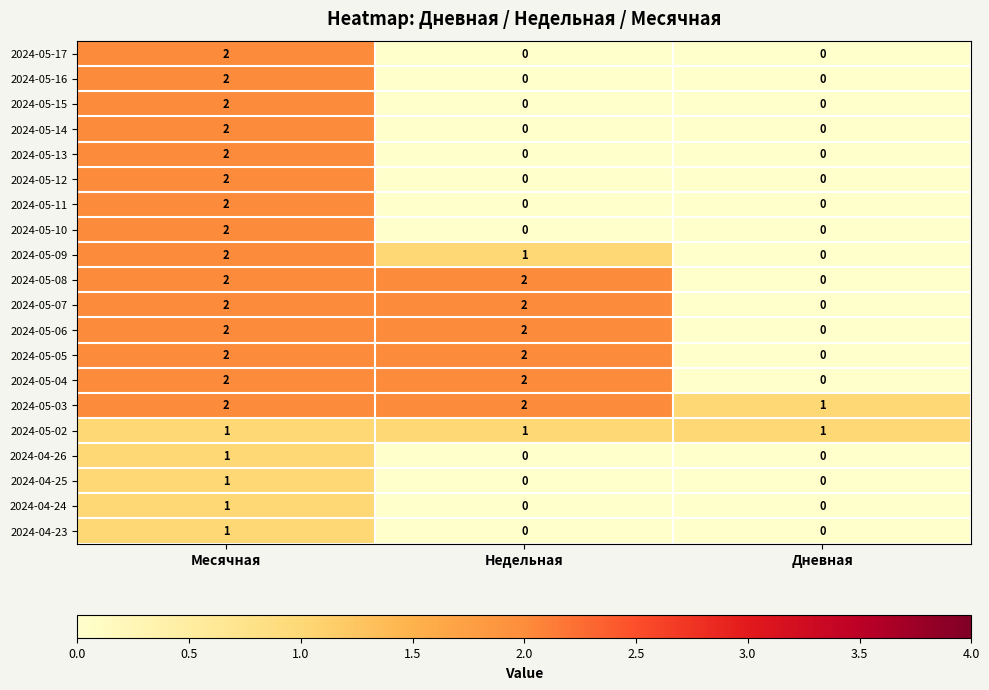

The value of 2024-04-23 at Недельная is 1. True or false?

False